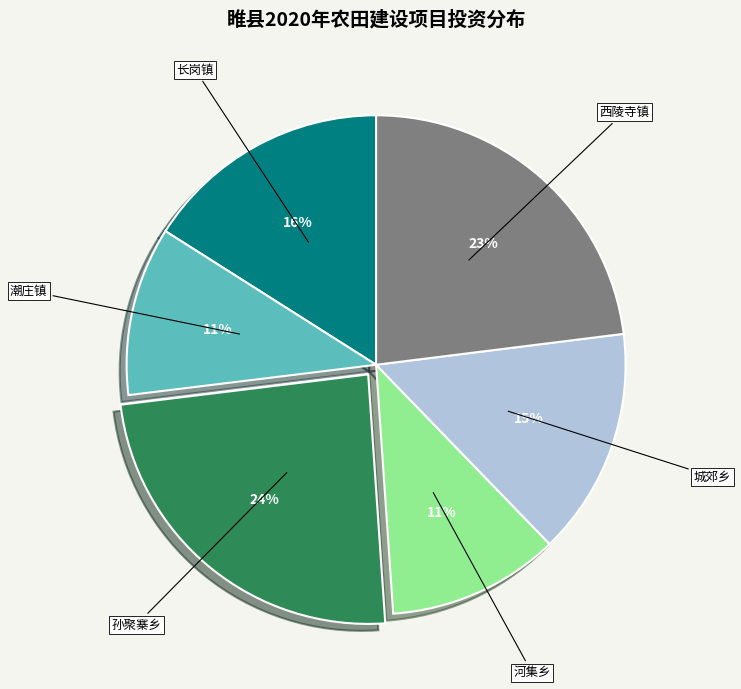

Does any single category account for the majority?

No